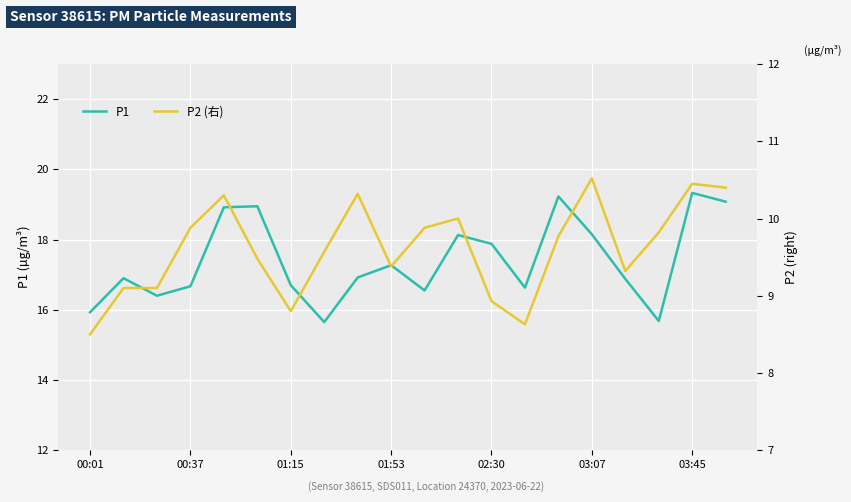

True or false: P1 has a value of 17.9 at 02:30.

True